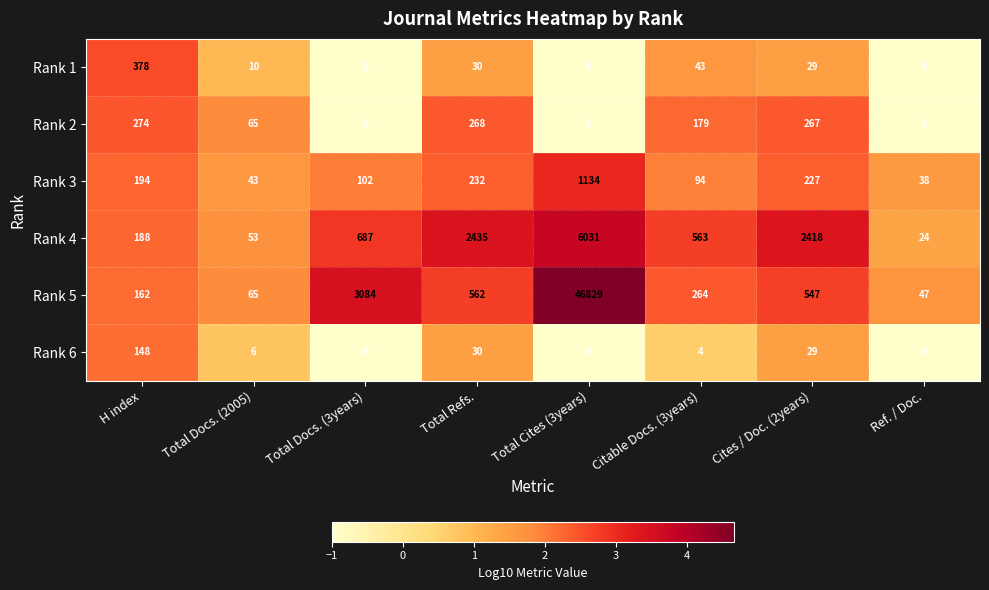

What is the total value across all series at Ref. / Doc.?

109